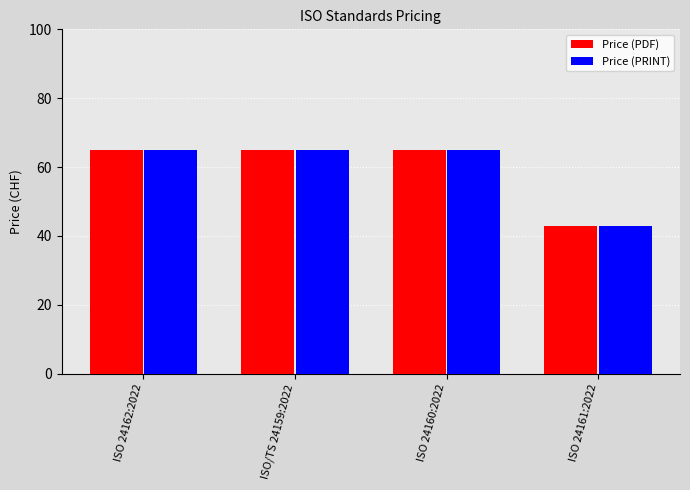

True or false: Price (PDF) has a value of 109 at ISO 24162:2022.

False